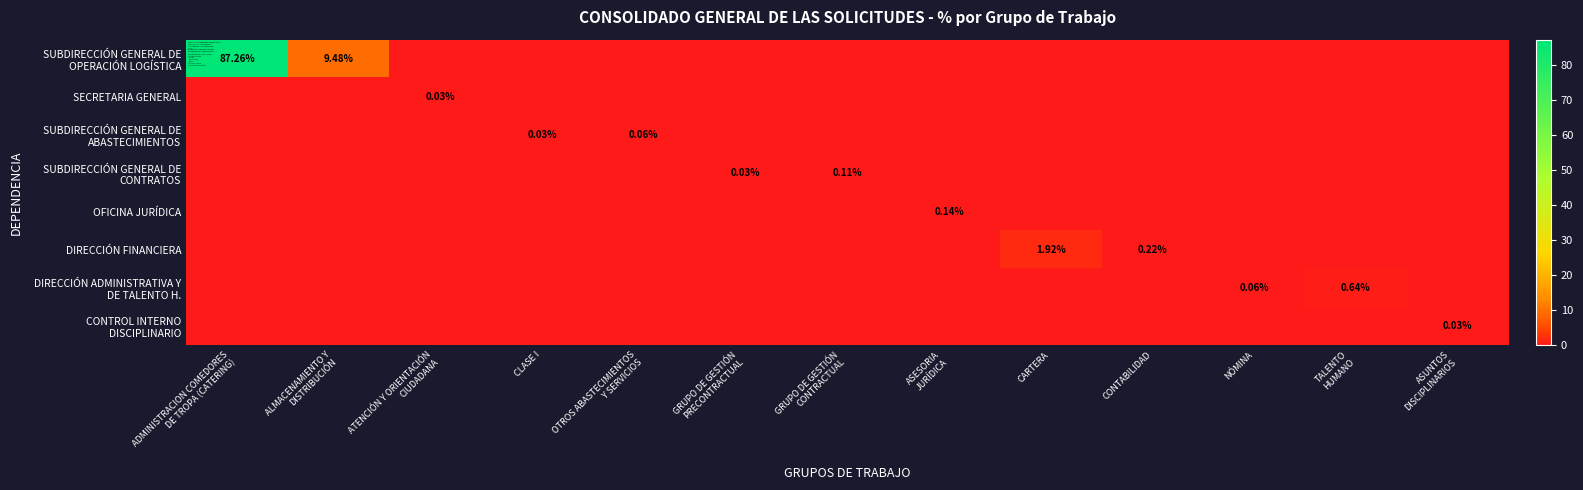

At which label does DIRECCIÓN FINANCIERA reach its peak?

CARTERA